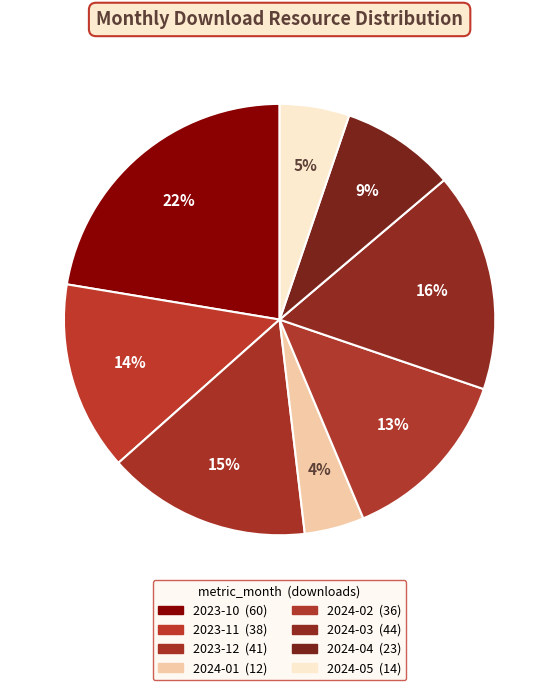

Do 2023-12 and 2024-02 together represent more than half of the pie?

No